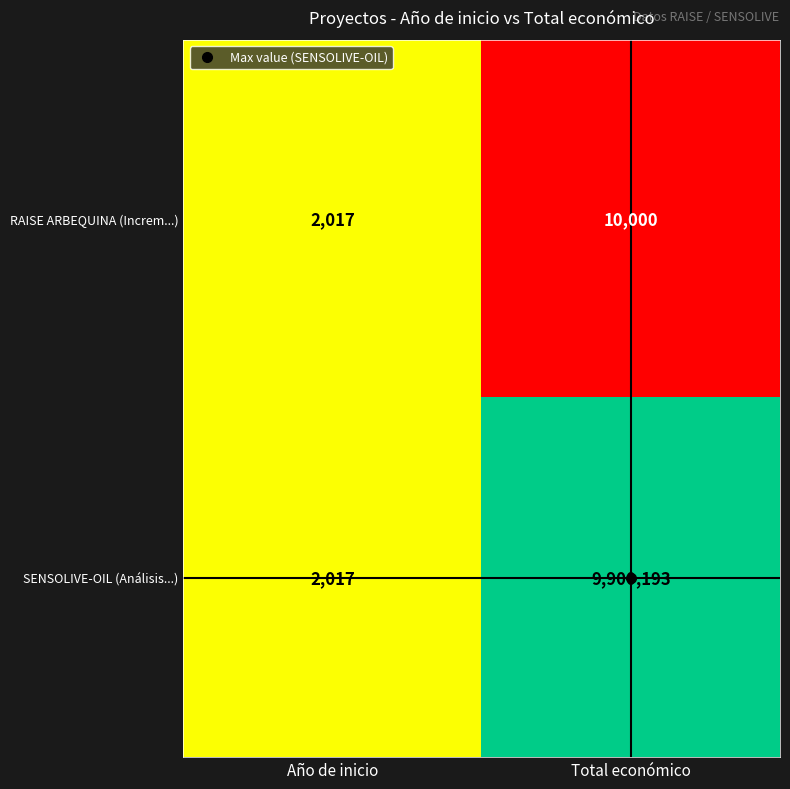

What is the spread (max minus min) of values at Total económico?

9890193